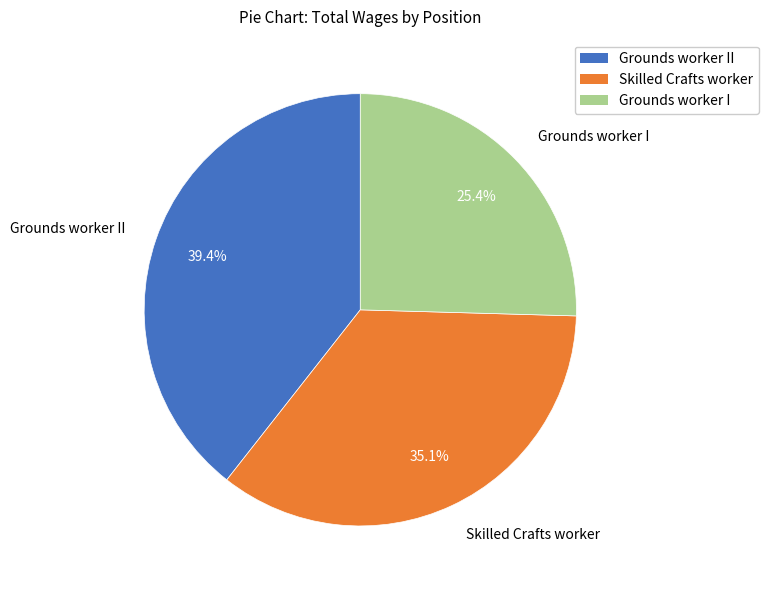

How many segments does this pie chart have?

3